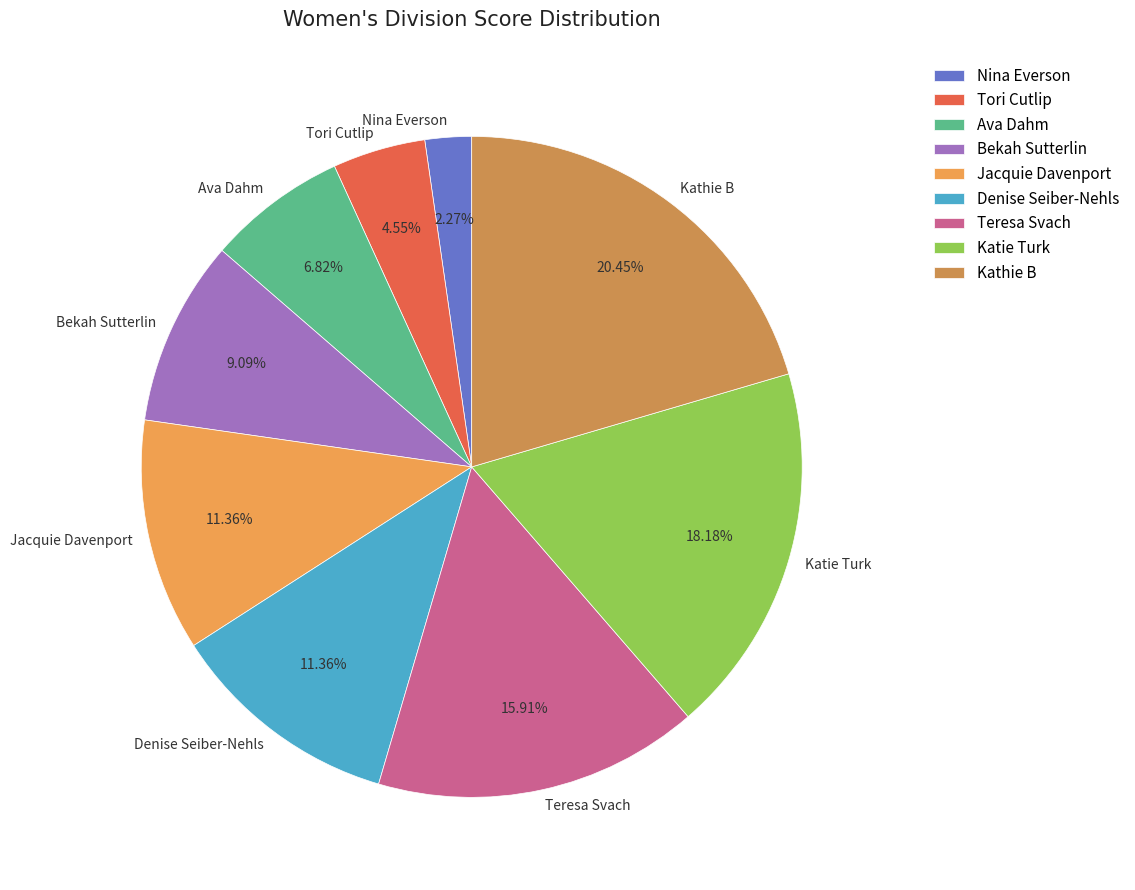

Does any single category account for the majority?

No